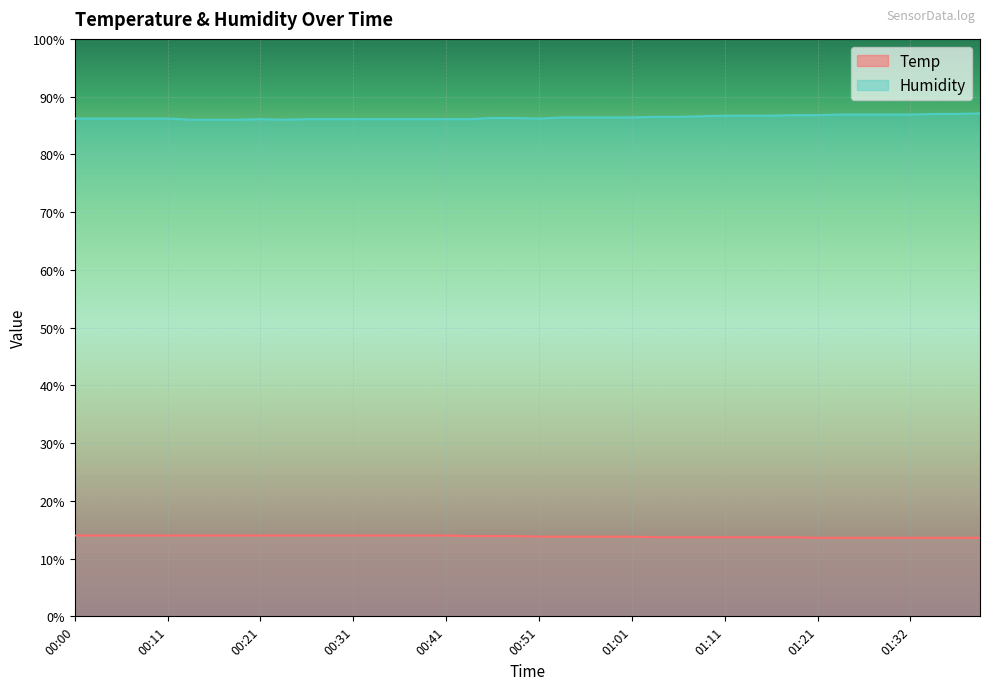

List the series in order of their overall mean, highest first.

Humidity, Temp